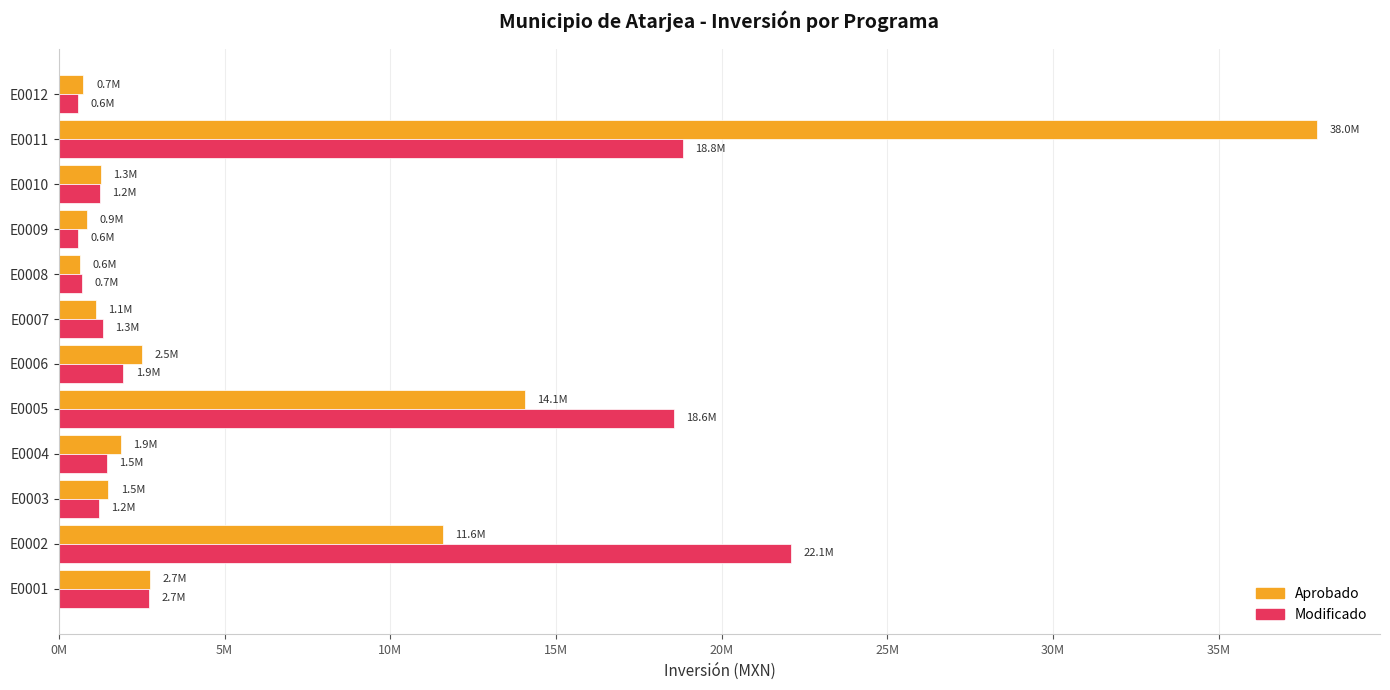

What is the maximum value shown in the chart?

37963516.4